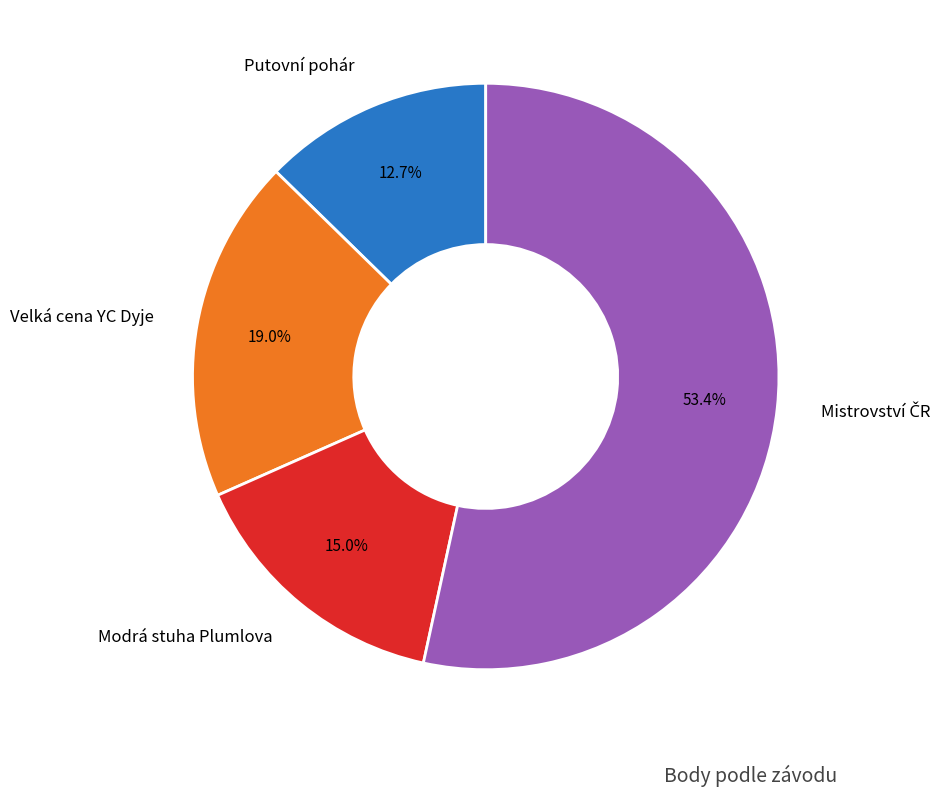

Does any single category account for the majority?

Yes